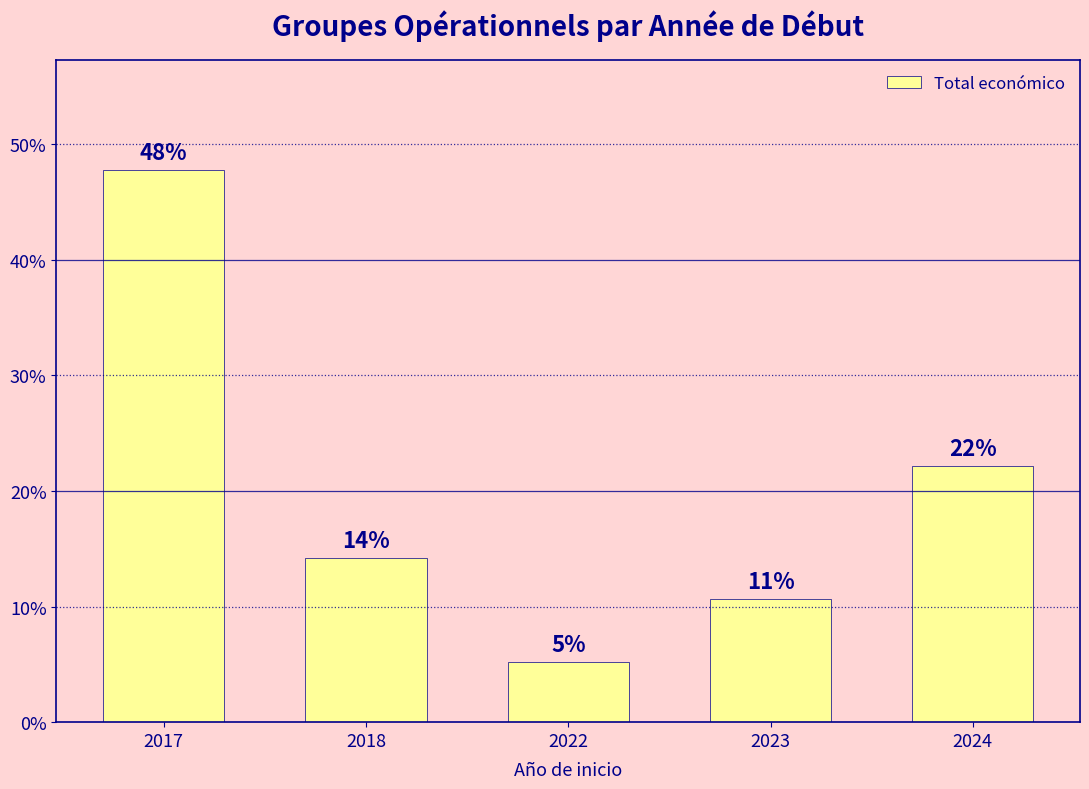

Are the bars horizontal?

No